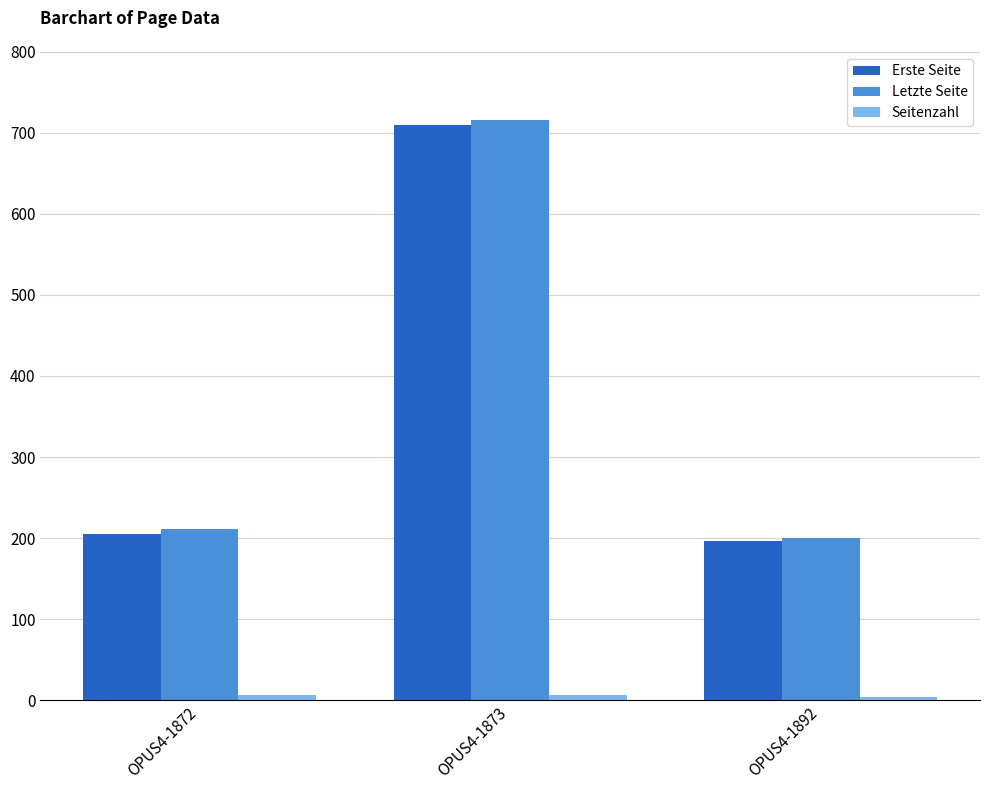

What is the minimum value shown in the chart?

4